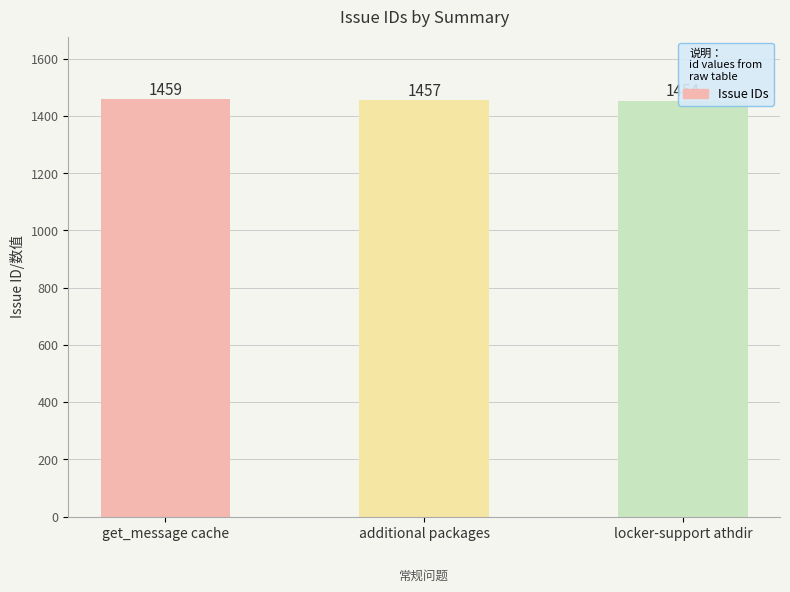

Reading left to right, what are all the values shown in this chart?

1459	1457	1454